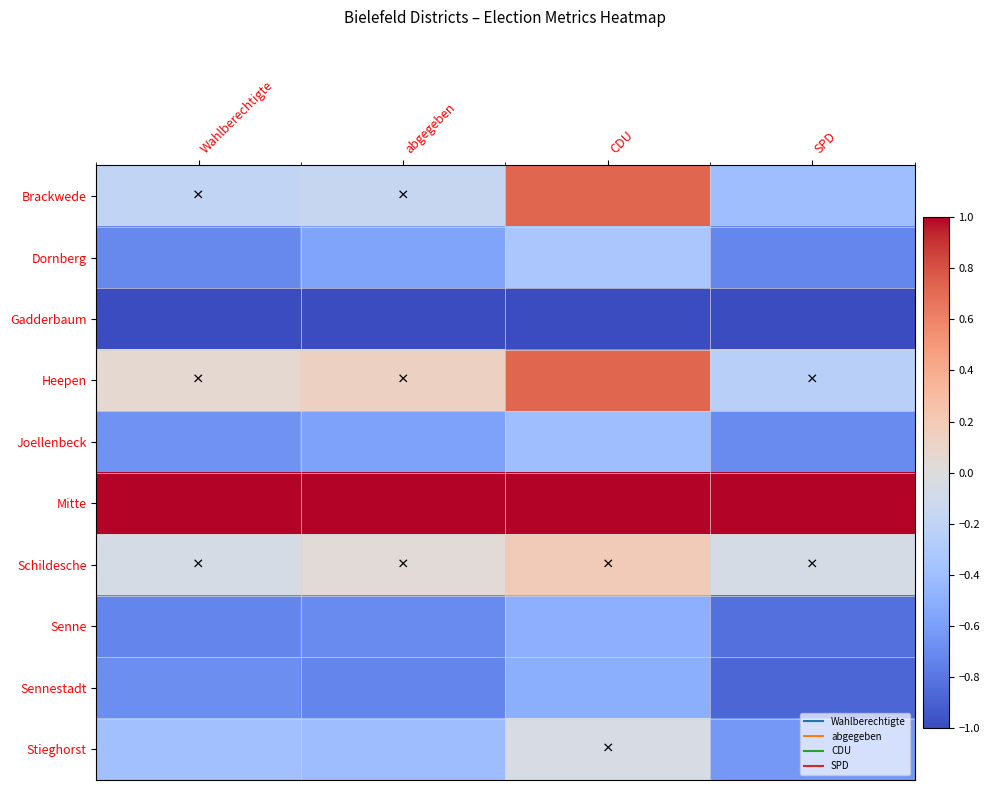

Reading right to left, what are all the values shown in this chart?

Brackwede: SPD=-0.4	CDU=0.7	abgegeben=-0.2	Wahlberechtigte=-0.2
Dornberg: SPD=-0.7	CDU=-0.3	abgegeben=-0.6	Wahlberechtigte=-0.7
Gadderbaum: SPD=-1.0	CDU=-1.0	abgegeben=-1.0	Wahlberechtigte=-1.0
Heepen: SPD=-0.2	CDU=0.7	abgegeben=0.1	Wahlberechtigte=0.1
Joellenbeck: SPD=-0.7	CDU=-0.4	abgegeben=-0.6	Wahlberechtigte=-0.7
Mitte: SPD=1.0	CDU=1.0	abgegeben=1.0	Wahlberechtigte=1.0
Schildesche: SPD=-0.1	CDU=0.2	abgegeben=0.0	Wahlberechtigte=-0.1
Senne: SPD=-0.8	CDU=-0.5	abgegeben=-0.7	Wahlberechtigte=-0.7
Sennestadt: SPD=-0.9	CDU=-0.5	abgegeben=-0.7	Wahlberechtigte=-0.7
Stieghorst: SPD=-0.6	CDU=-0.0	abgegeben=-0.4	Wahlberechtigte=-0.4